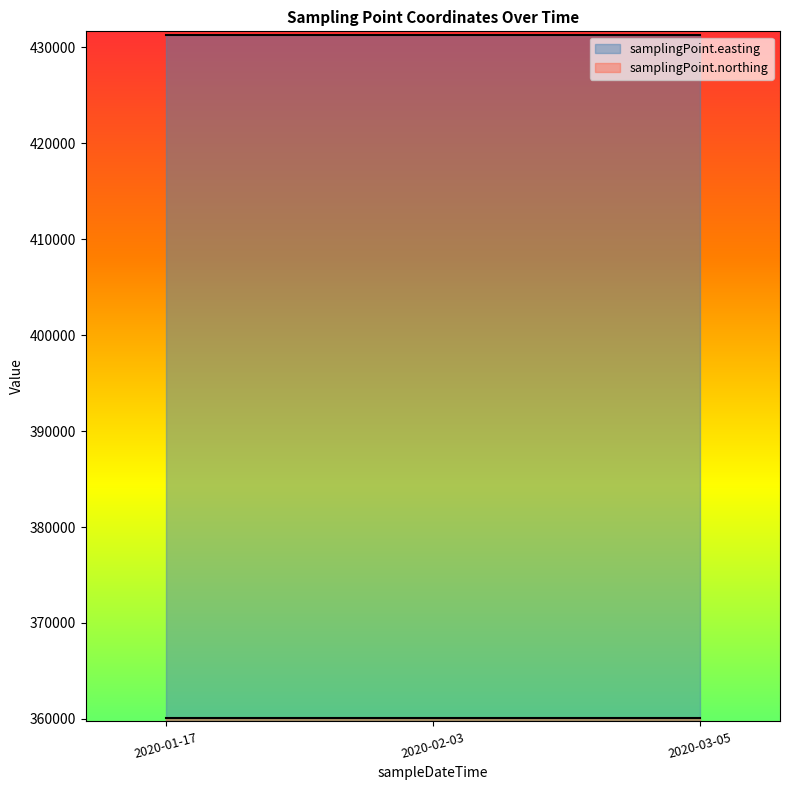

What are all the series names shown in the legend?

samplingPoint.easting, samplingPoint.northing